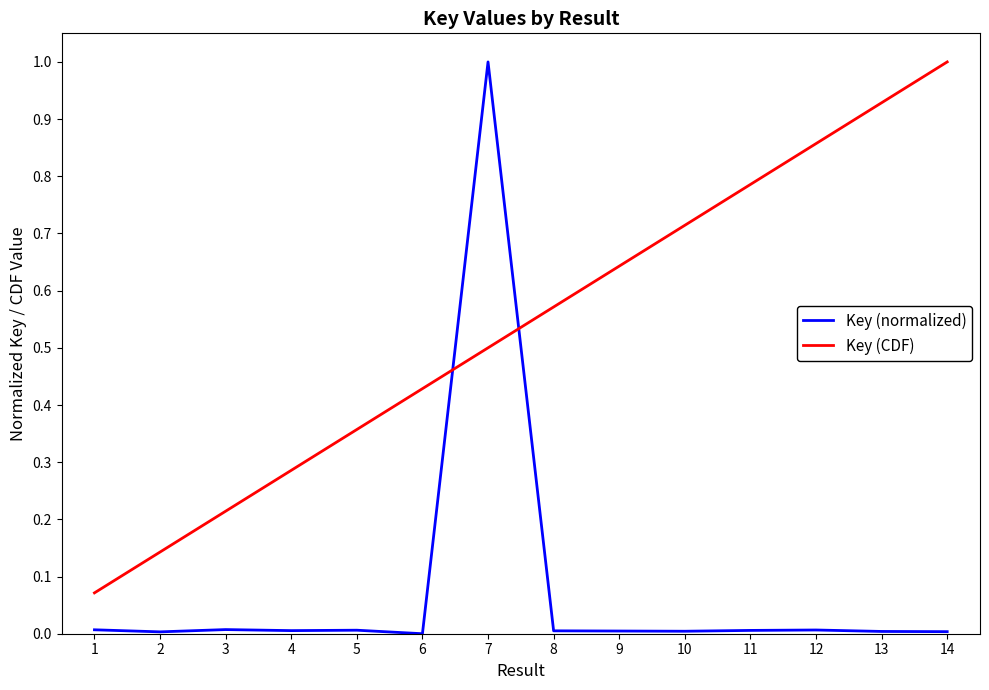

How many intersections are there between Key (normalized) and Key (CDF)?

2